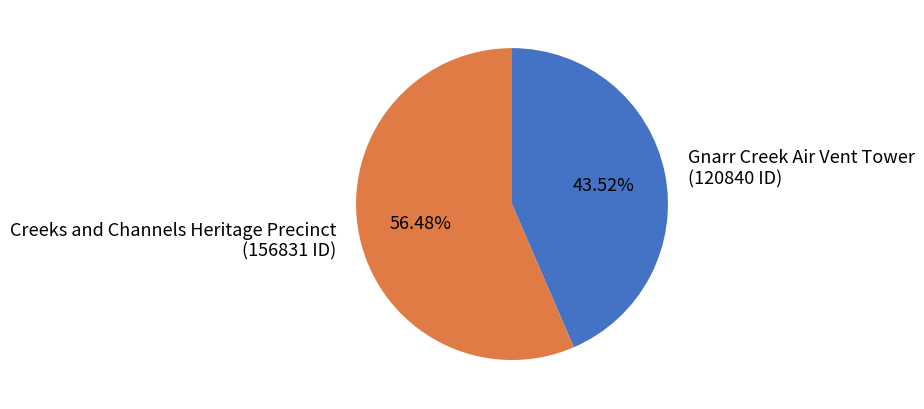

What is the largest slice in the pie chart?

Creeks and Channels Heritage Precinct